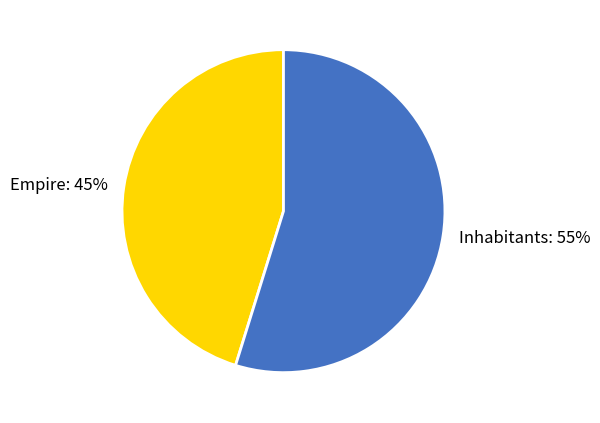

To the nearest percent, what is the combined percentage of Inhabitants and Empire?

100%